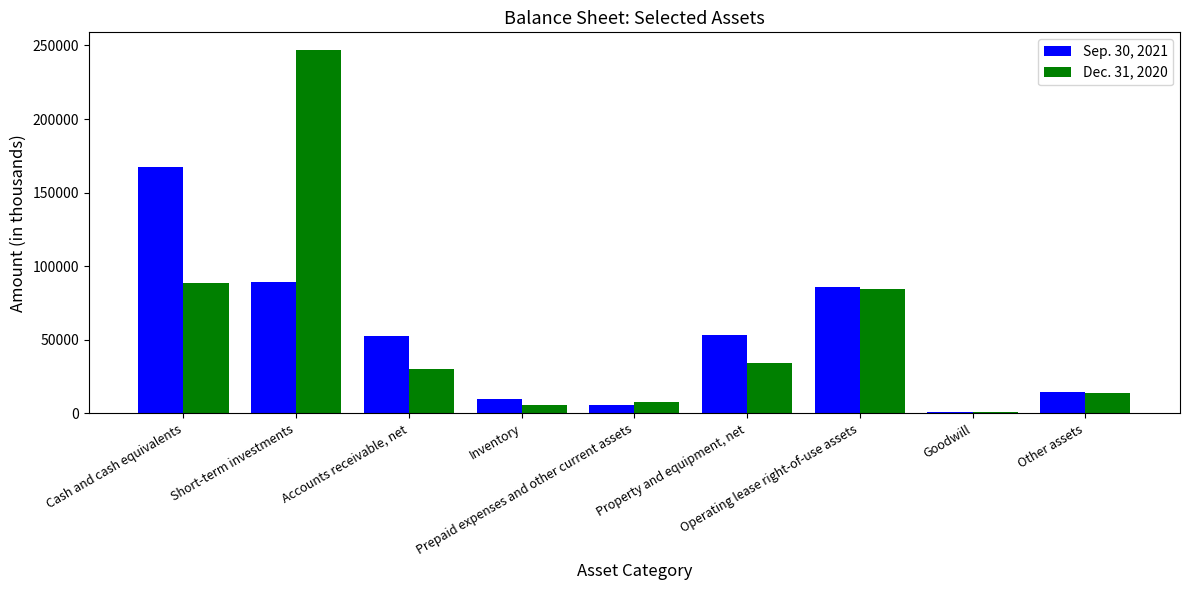

Count the number of categories in the chart.

9